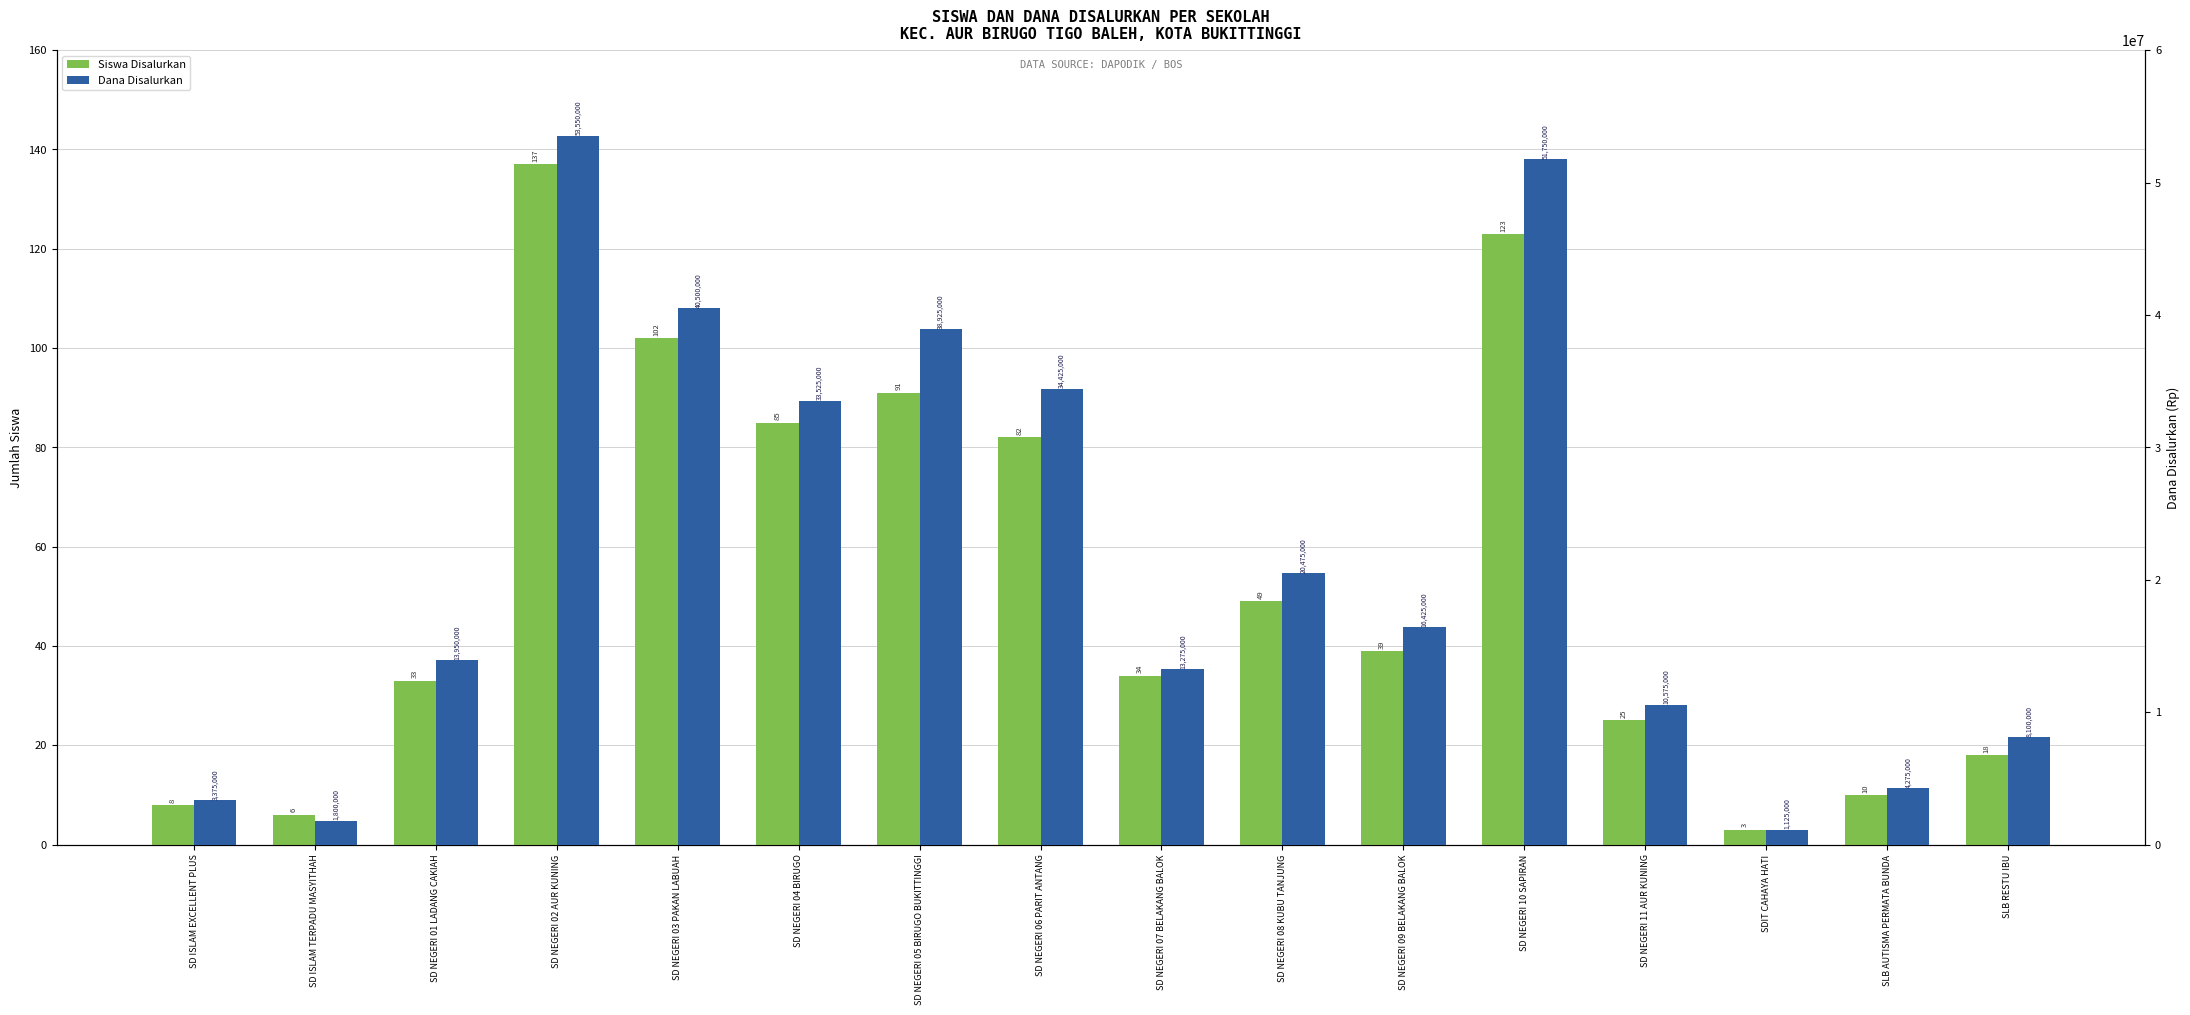

The value of Dana Disalurkan at SD NEGERI 09 BELAKANG BALOK is 16425000. True or false?

True